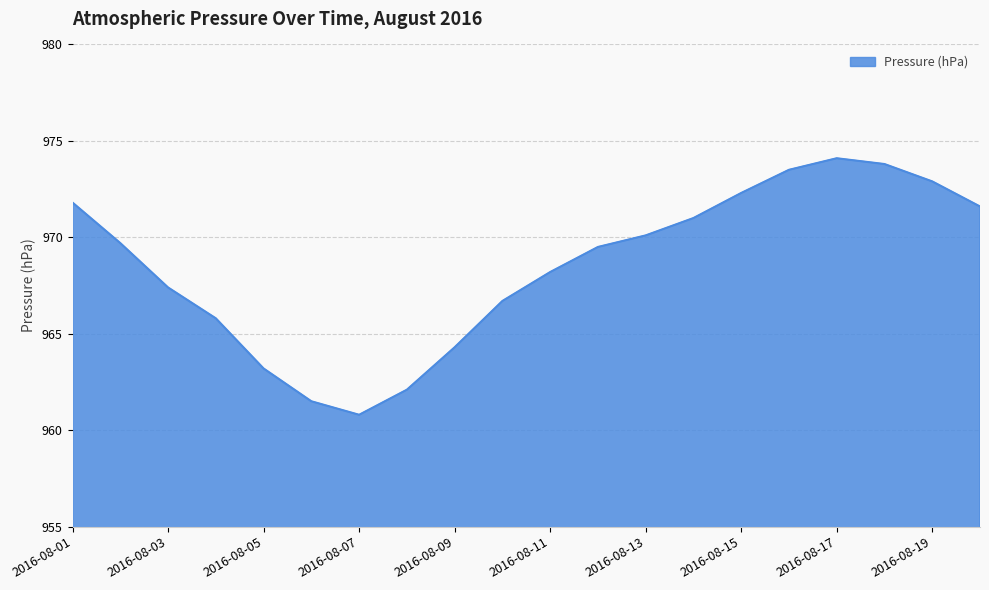

How many values exceed 969?

11